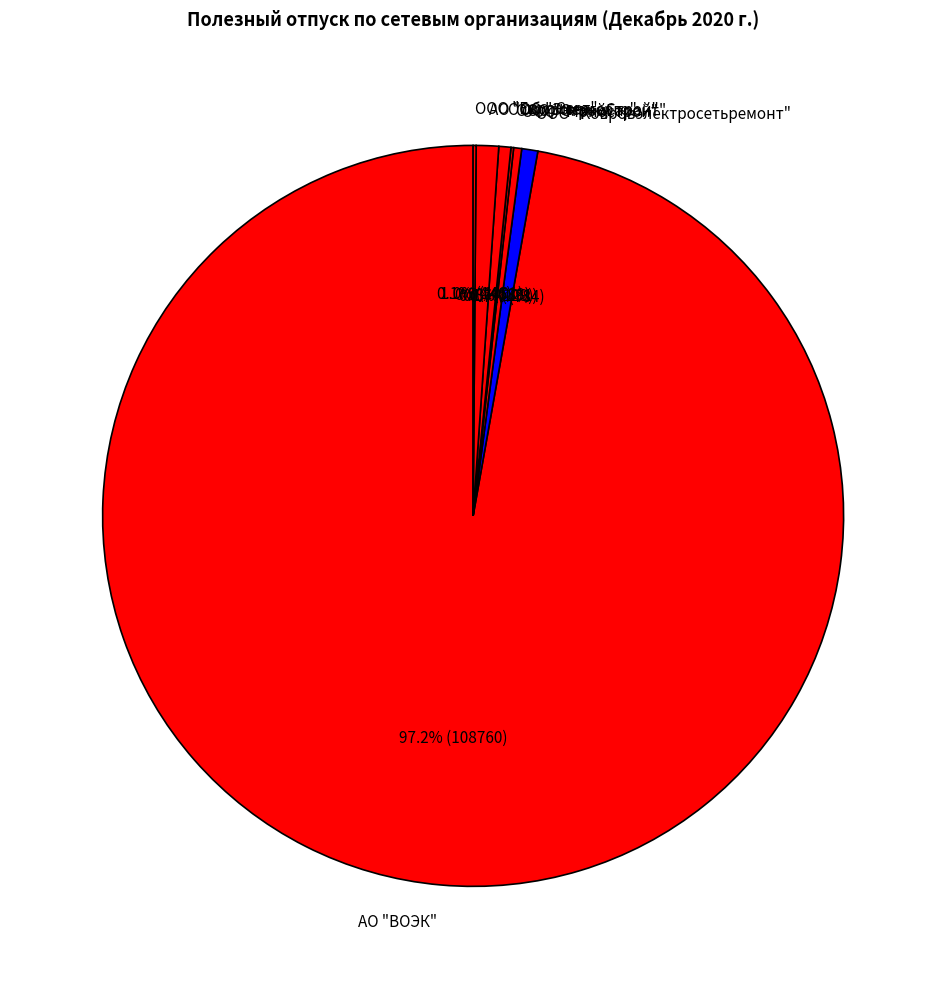

Is there any slice that represents more than half of the pie?

Yes